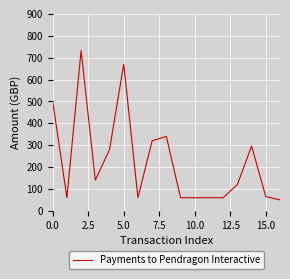

Does the chart have visible grid lines?

Yes